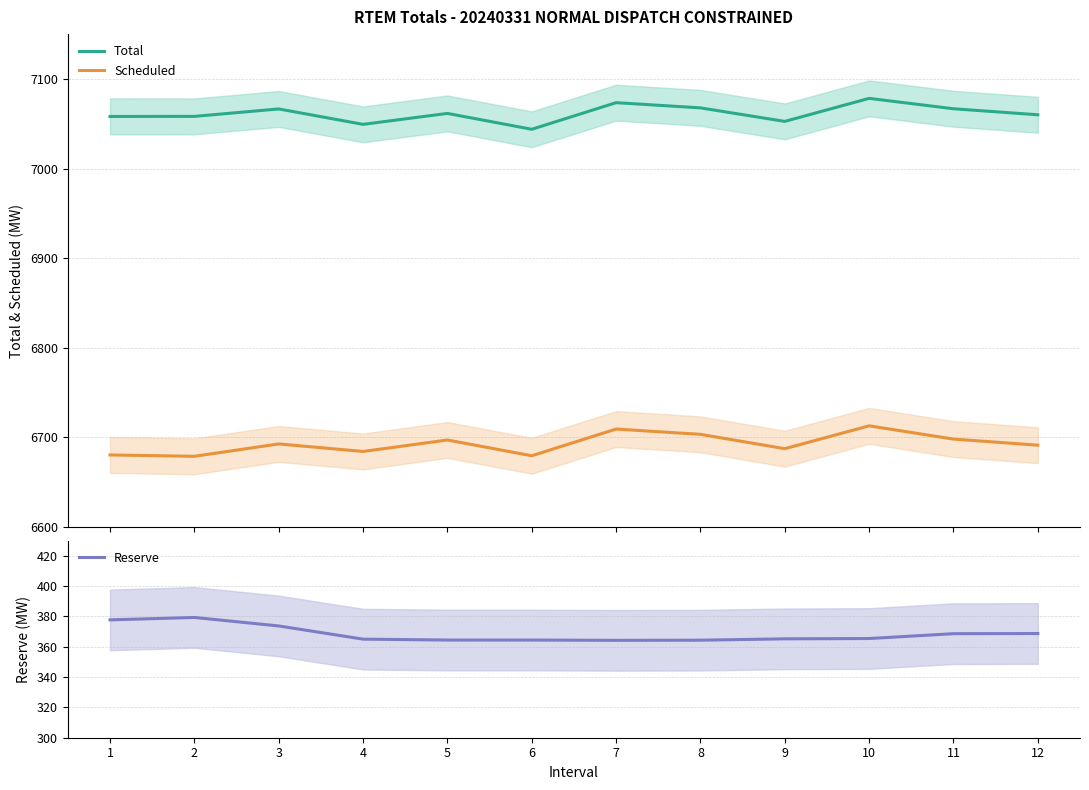

Which series changed the most between 2 and 10?

Scheduled